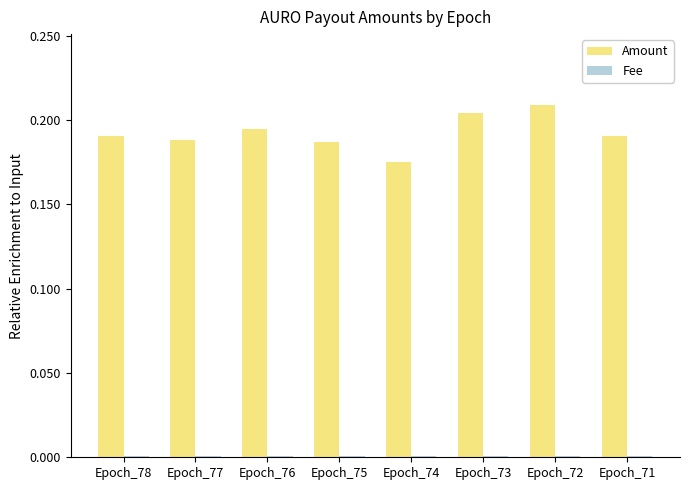

Between Epoch_75 and Epoch_72, which series saw the biggest shift?

Amount